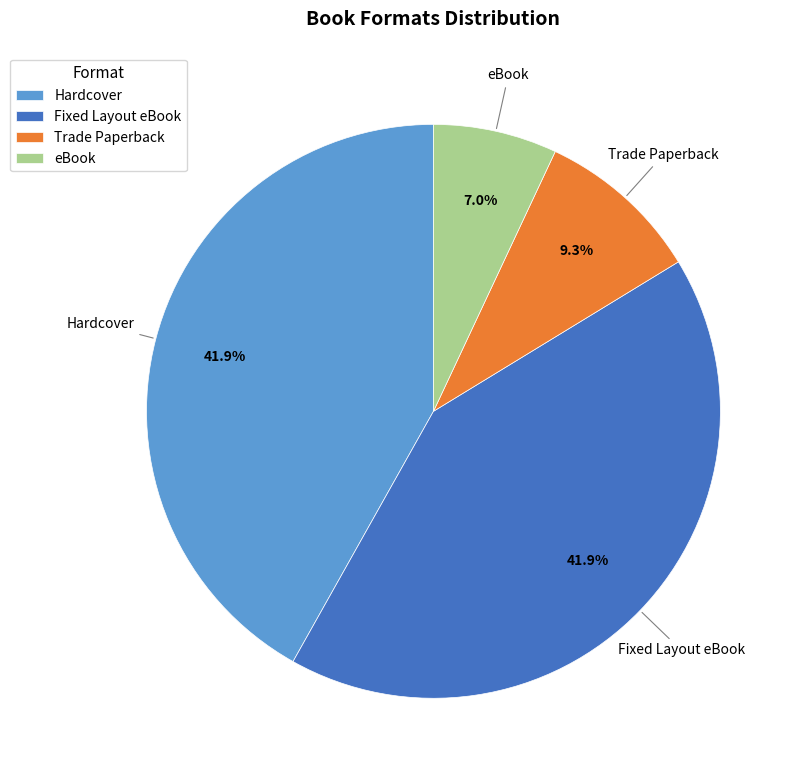

What portion of the pie excludes Hardcover?

58.1%